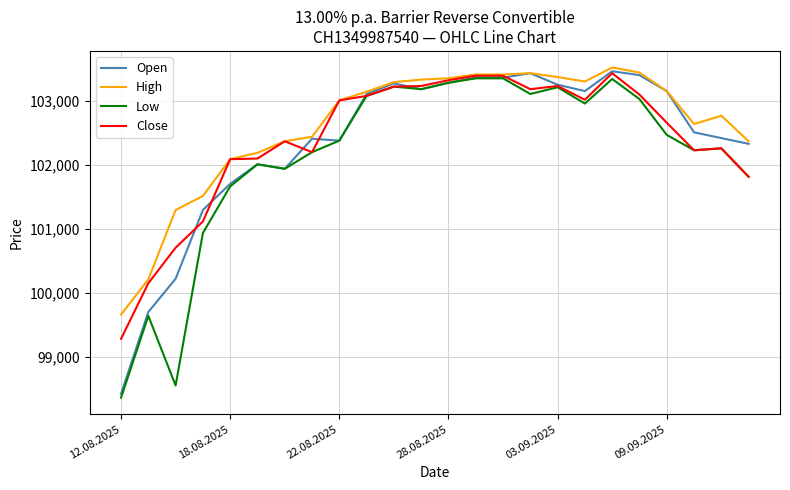

What is the lowest value of the Low series?

98360